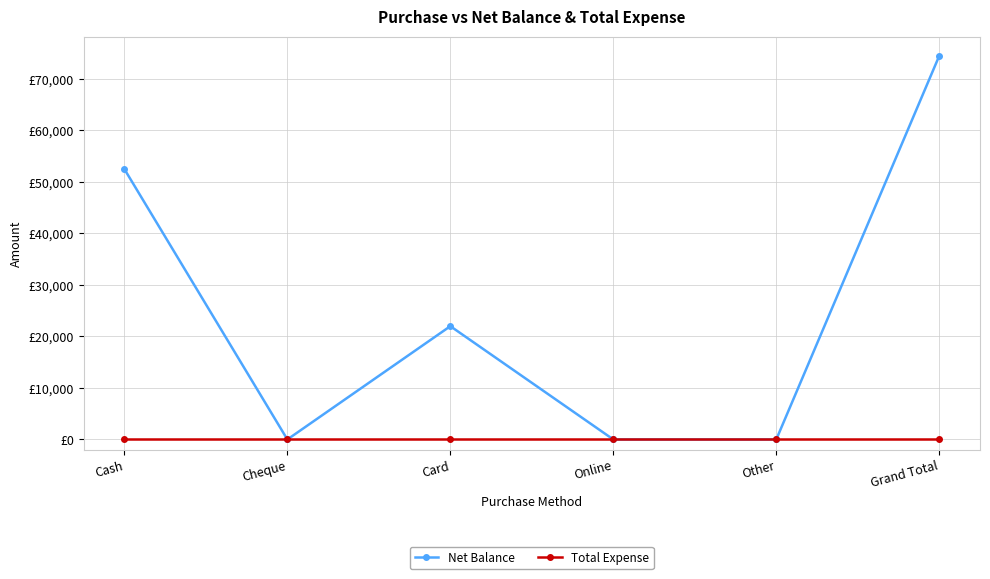

What is the label of the 5th point from the left?

Other